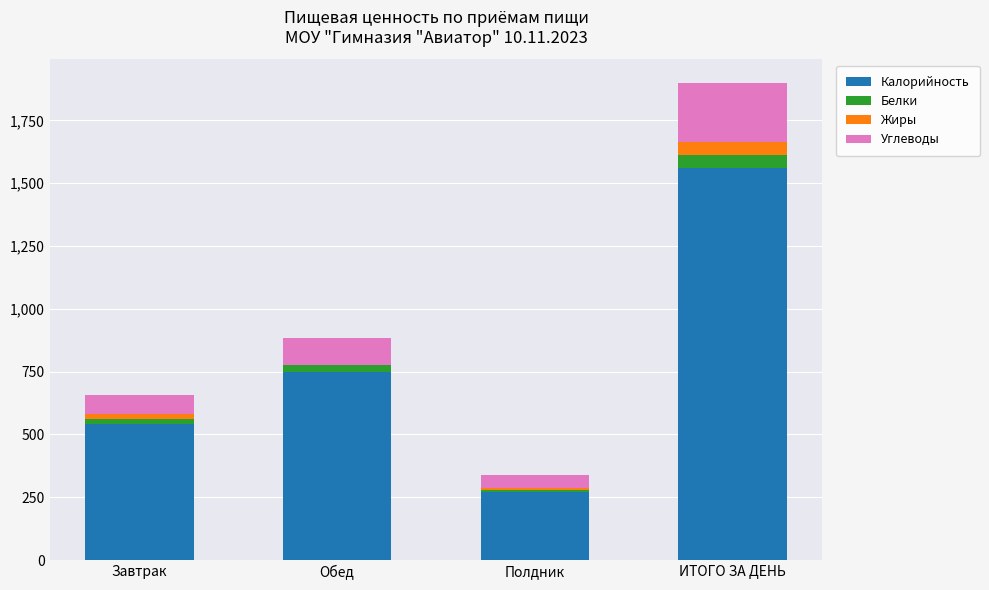

Count the number of data series in this chart.

4